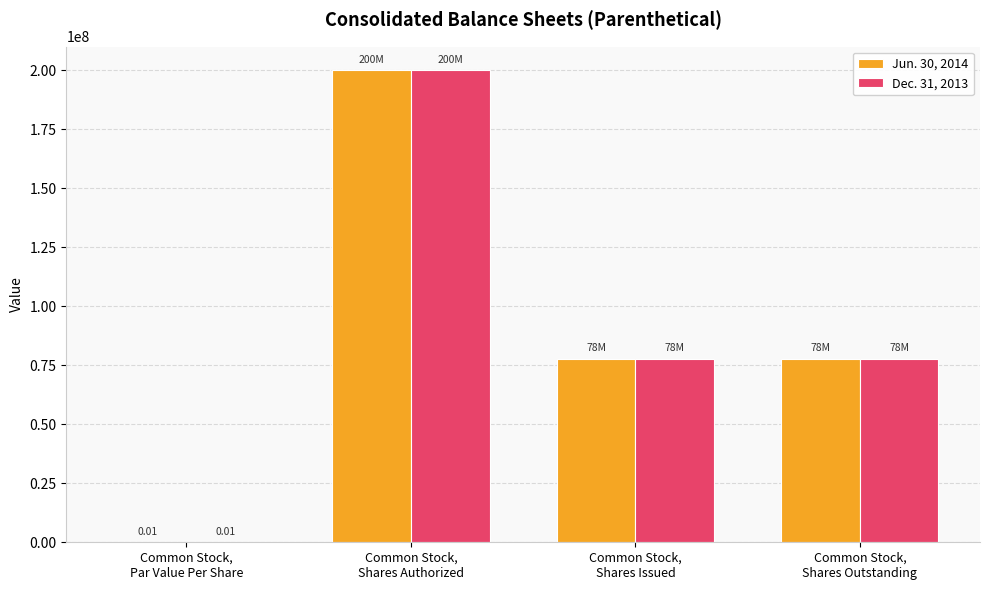

How many Jun. 30, 2014 values are between 77655862 and 200000000?

3